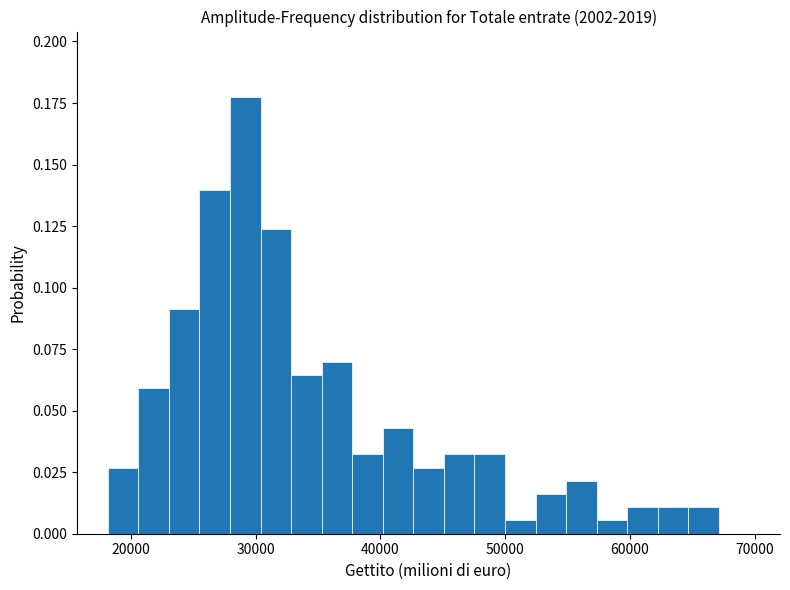

Around what value on the x-axis is the tallest bar? Give the approximate position of its centre, as read against the axis.

29000